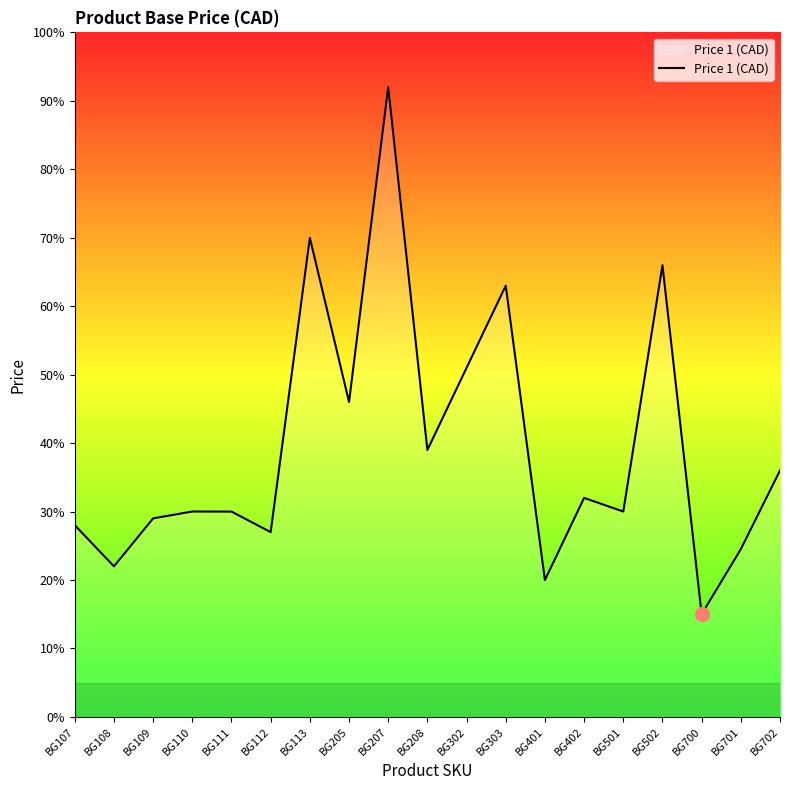

At which label is the value closest to 53?

BG302